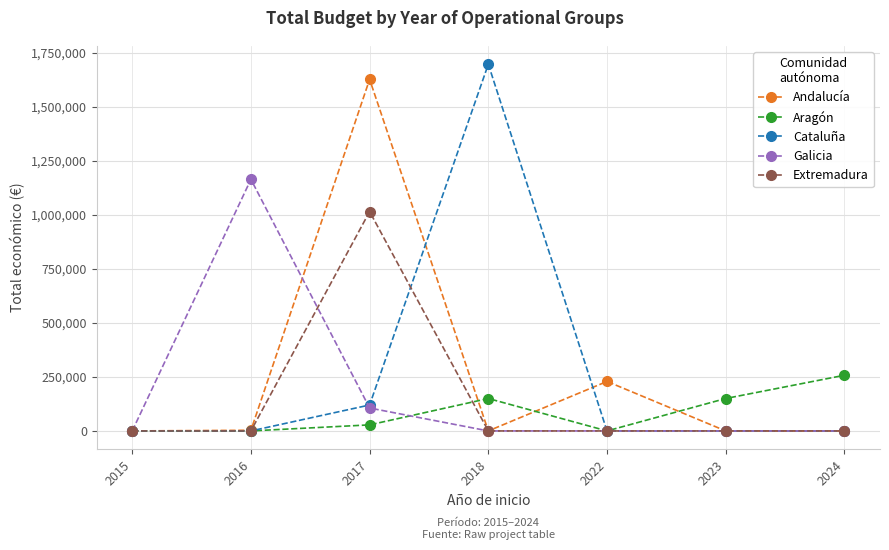

What is the difference between the maximum and minimum values in the Galicia series?

1163938